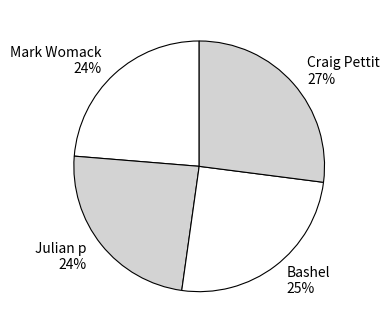

The Julian p 24% slice represents 24% of the pie. True or false?

True